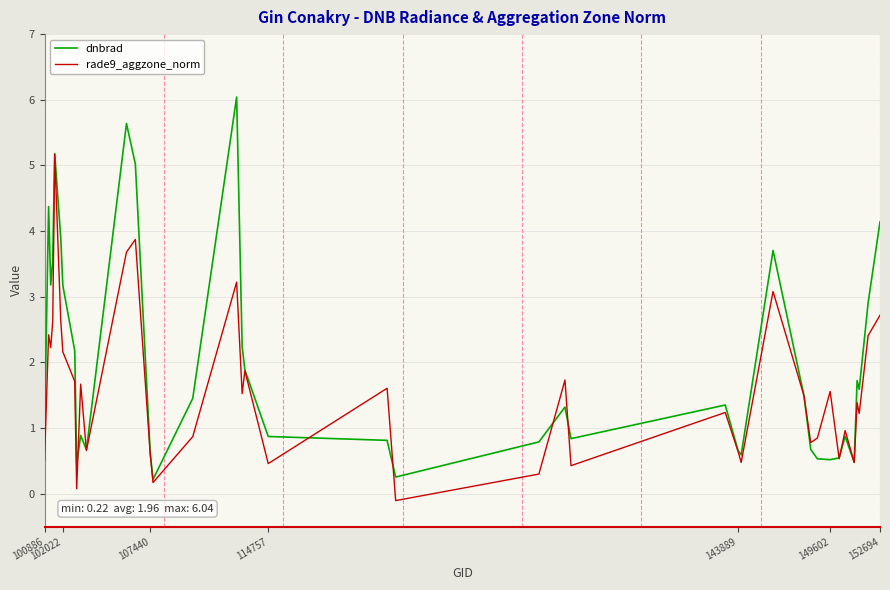

How many lines are shown in the chart?

2